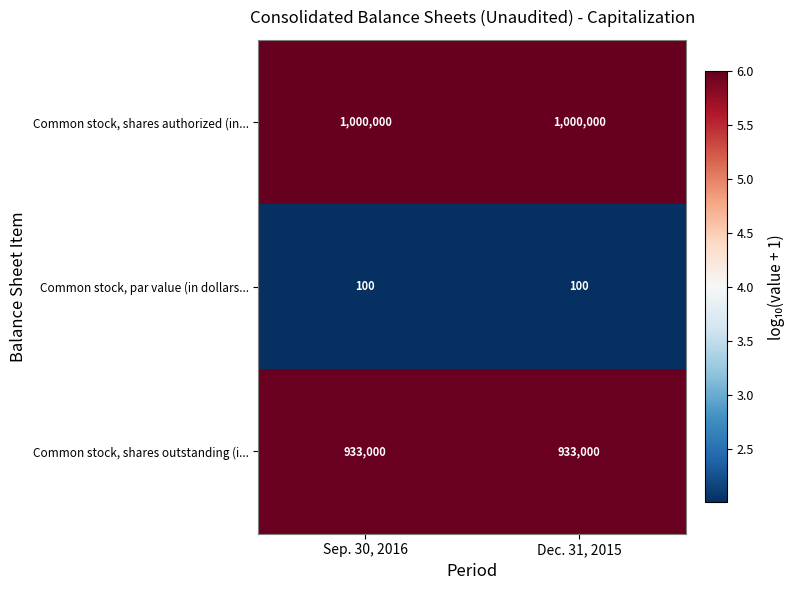

Which series has the largest total across all categories?

Common stock, shares authorized (in...